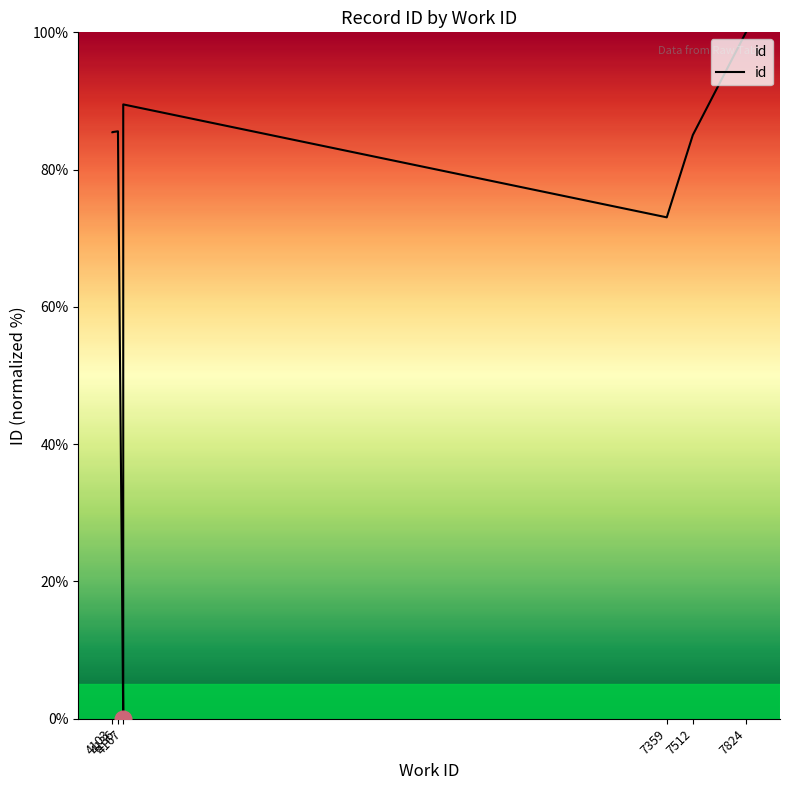

How many values are above zero?

9